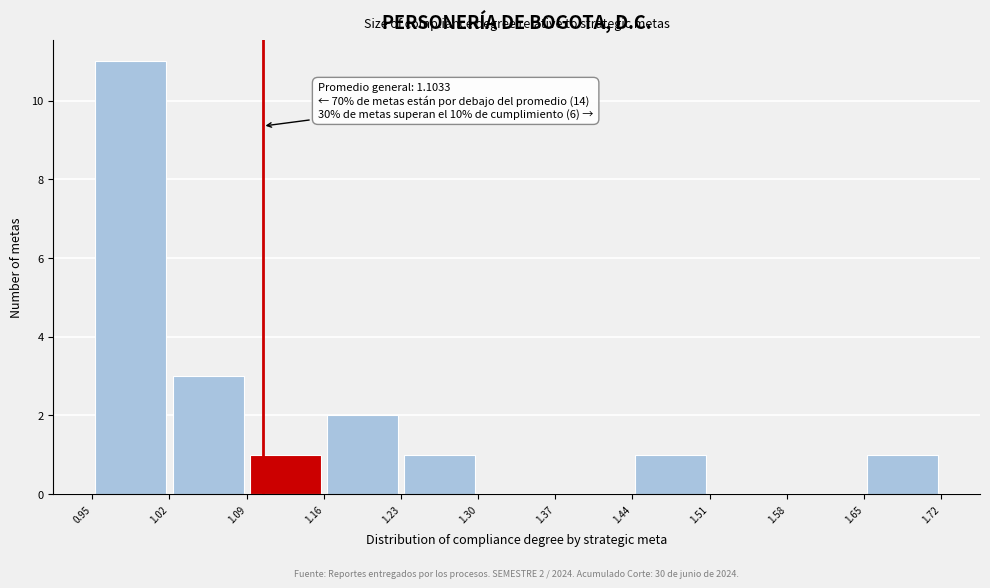

Over which range of the x-axis is the bar tallest?

0.95 to 1.02